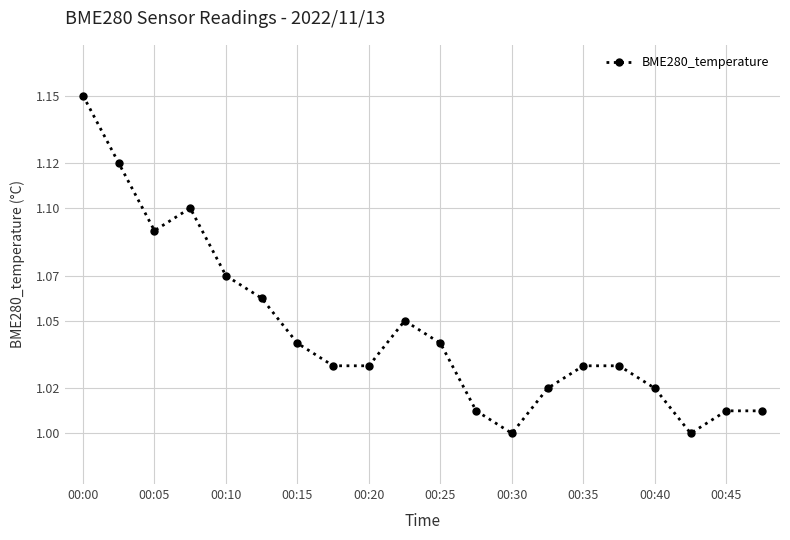

What is the sum of all values?

20.9